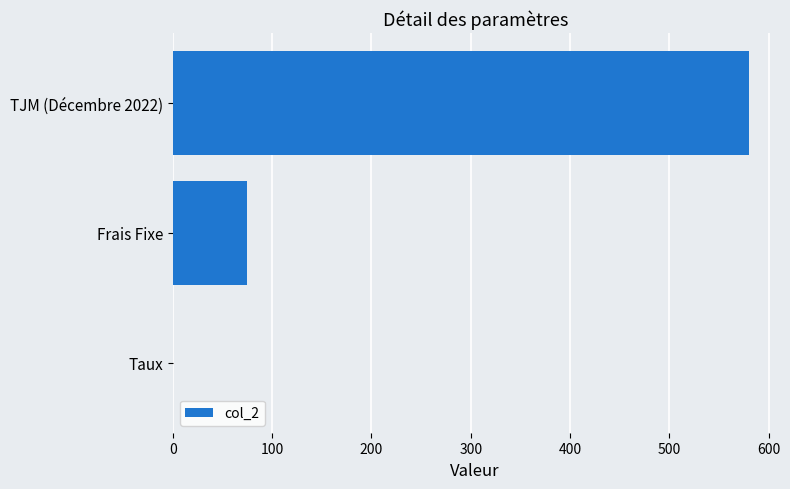

How many data points does each series have?

3